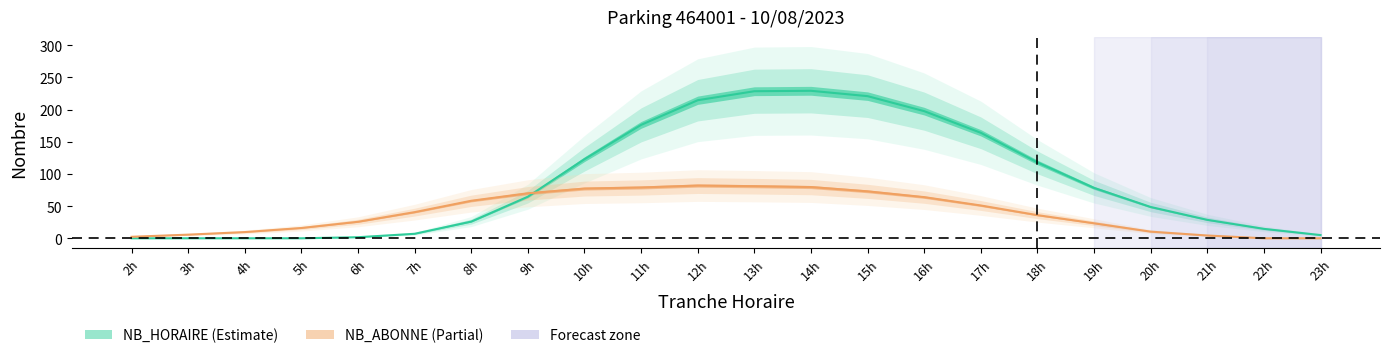

What is the average value of the NB_ABONNE series?

40.4